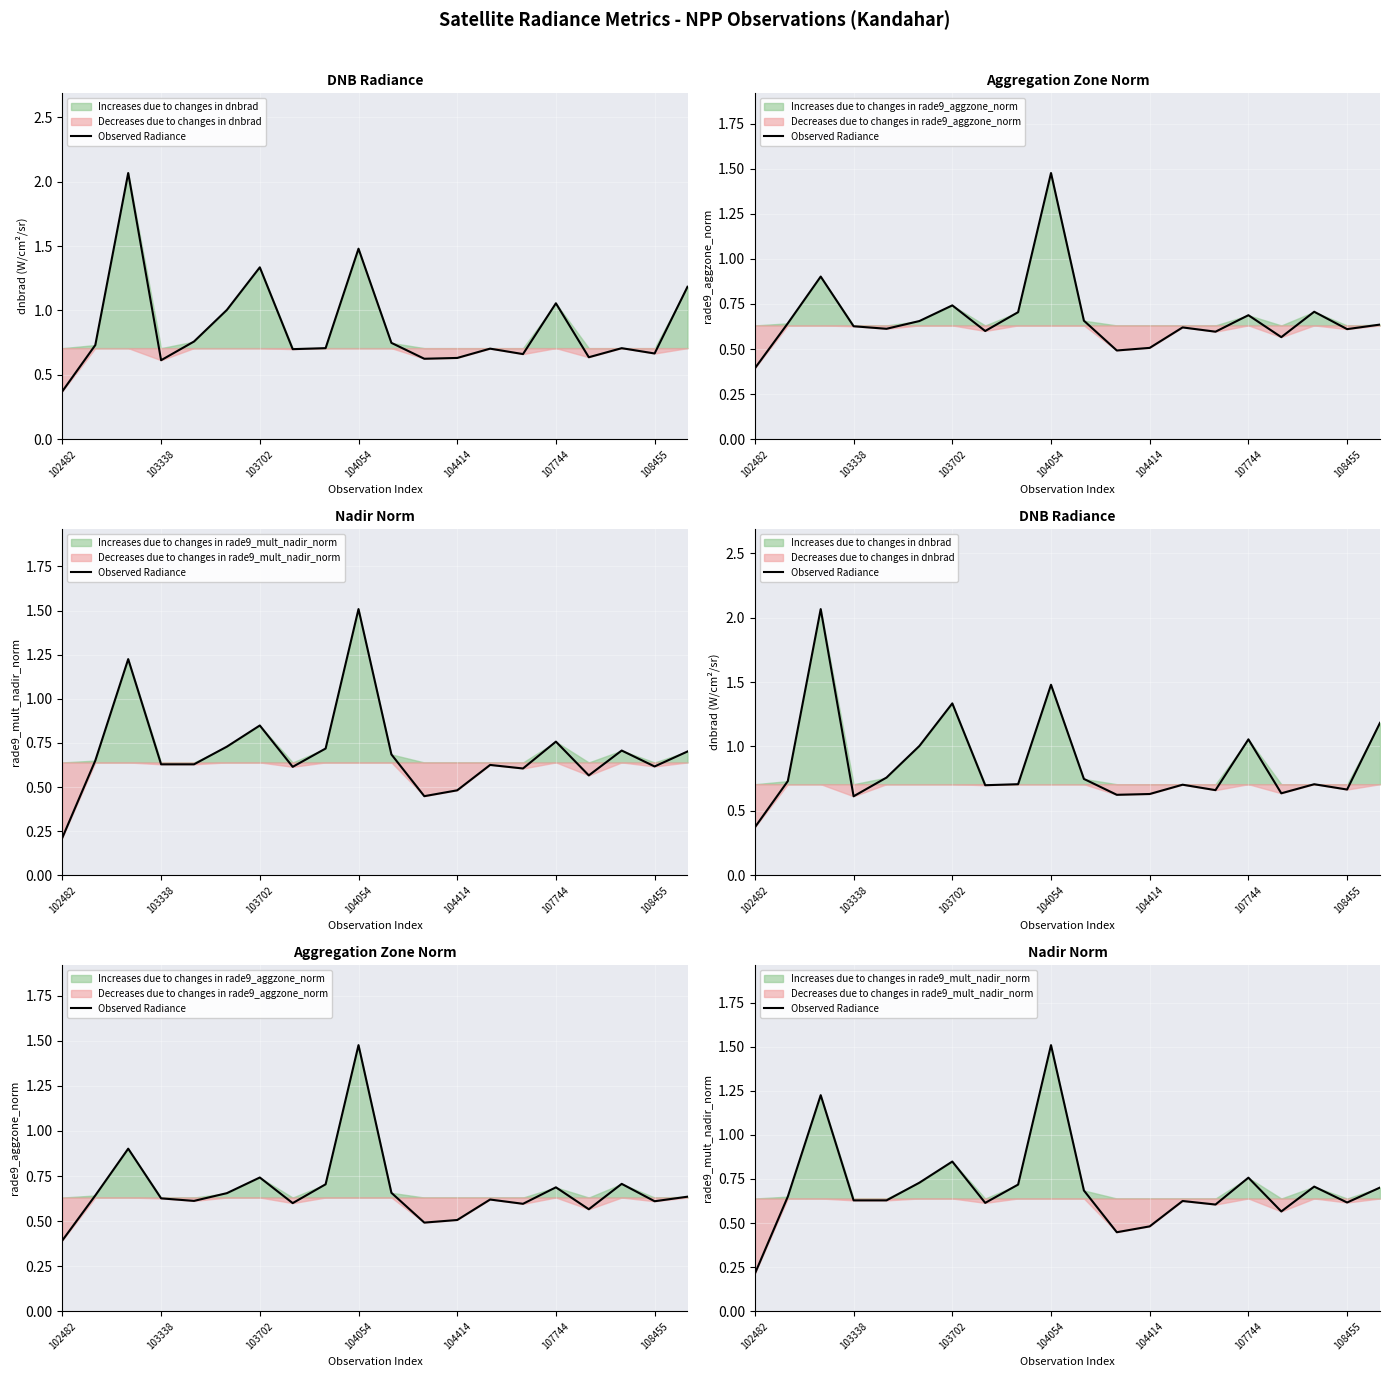

Where is the data nearest to the value 0?

102482